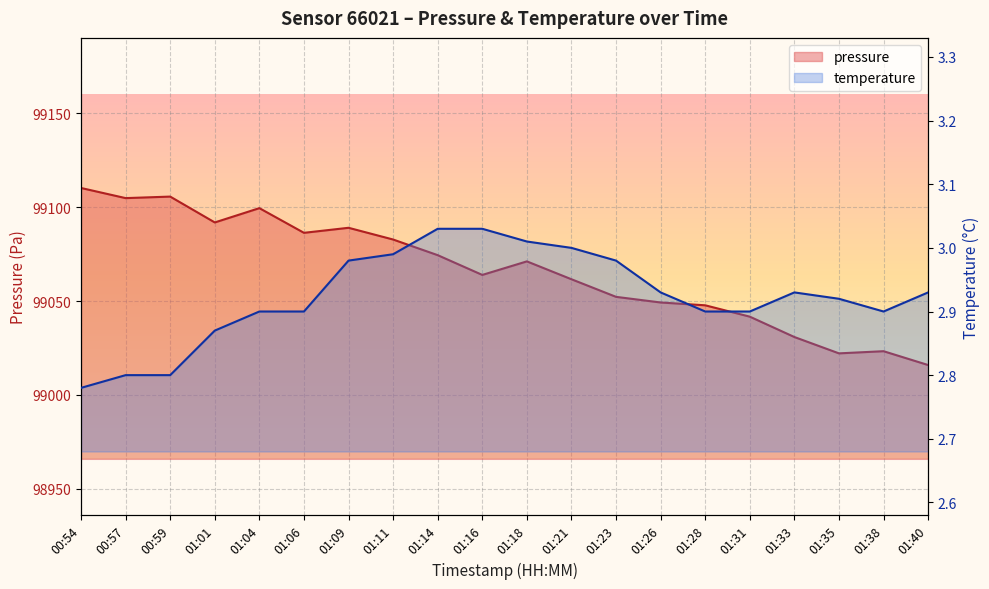

What is the minimum value for temperature?

2.8